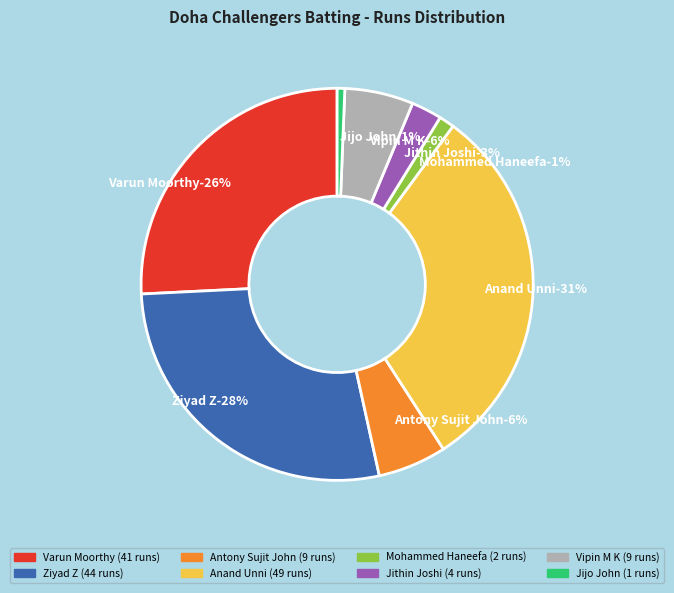

To the nearest percent, what is the combined percentage of Varun Moorthy and Jithin Joshi?

28%